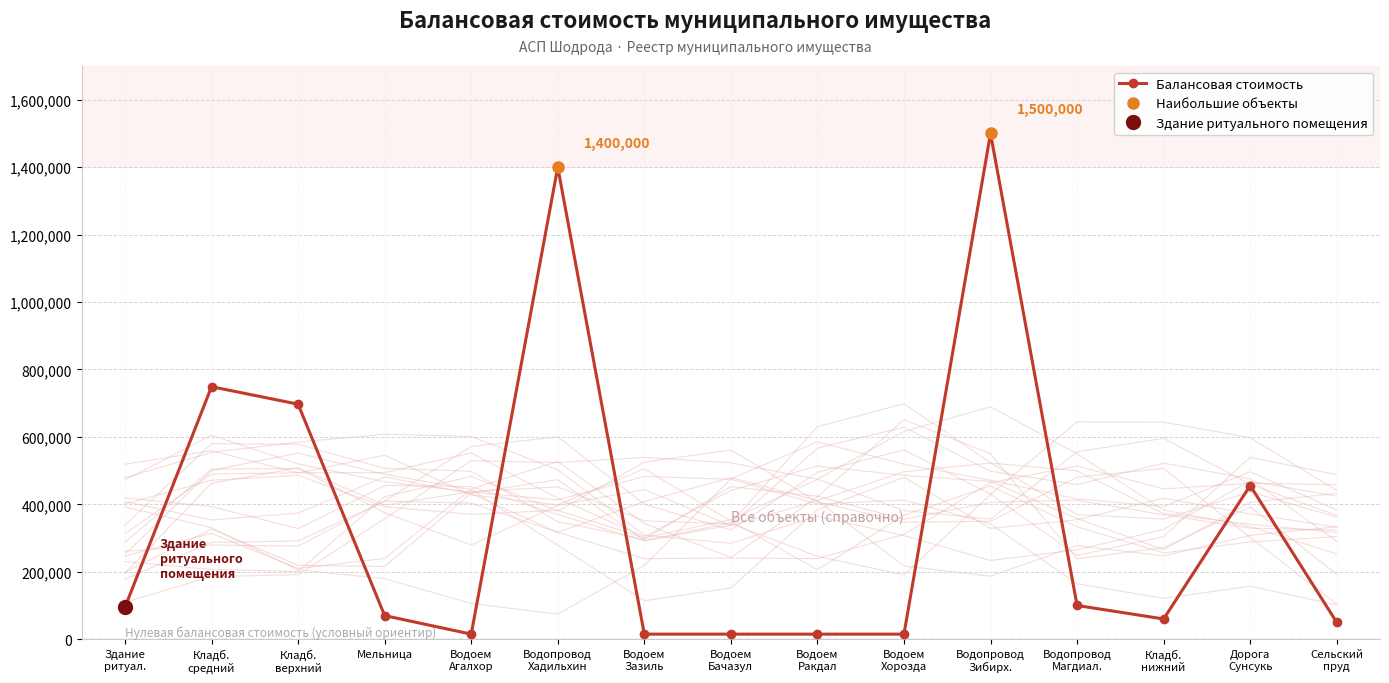

What is the difference between the maximum and minimum values?

1485000